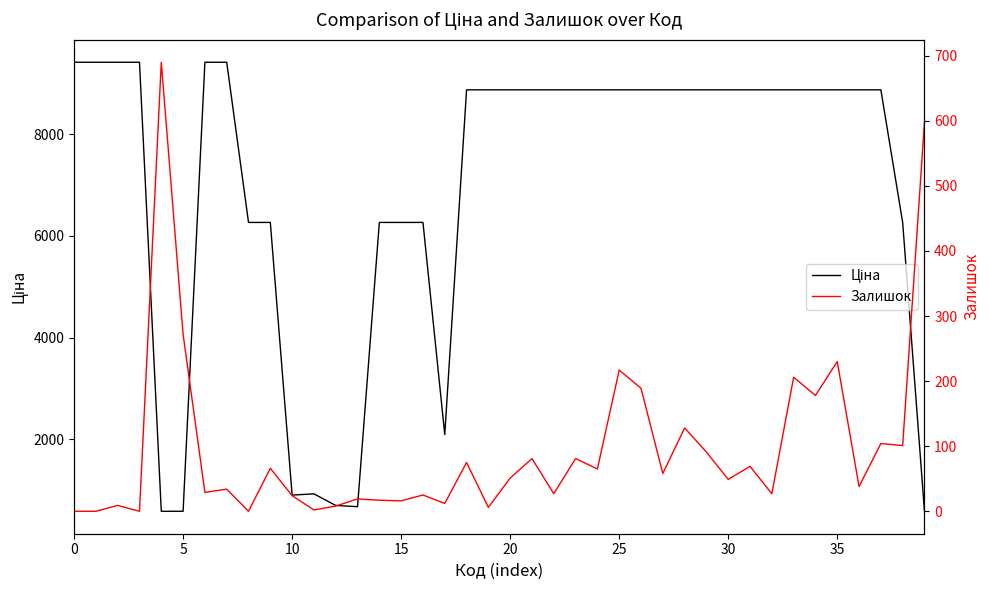

Rank the series by their maximum value, from highest to lowest.

Ціна, Залишок